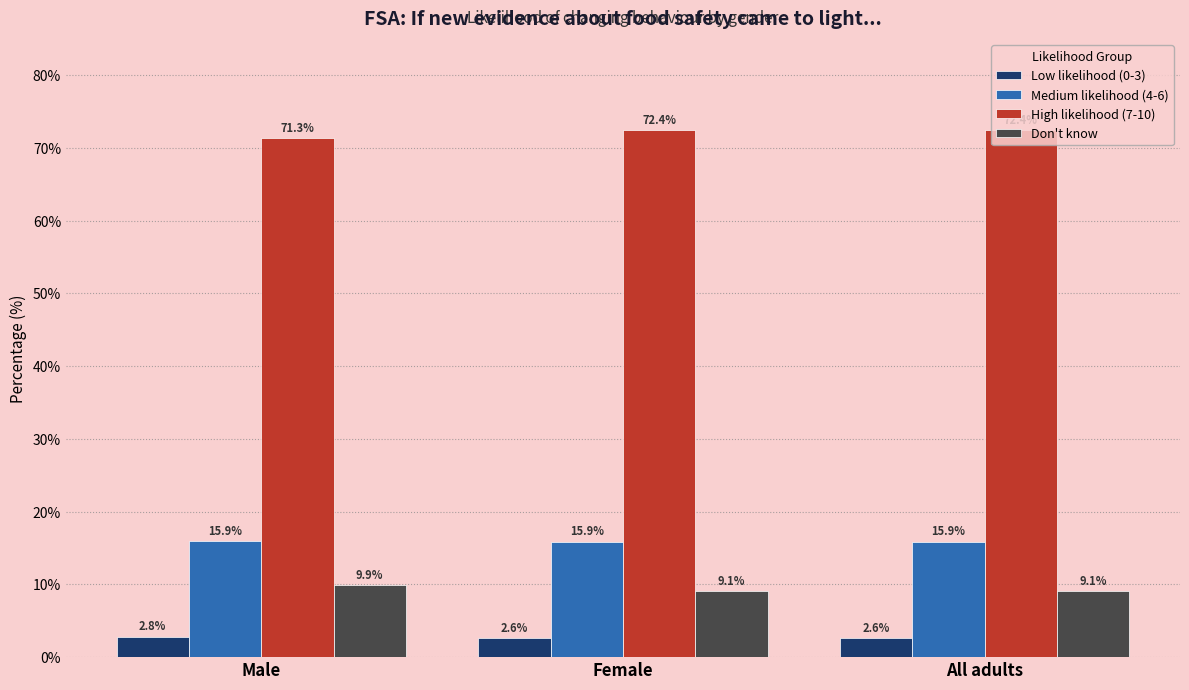

Reading left to right, extract all data points from this chart.

Low likelihood (0-3): 2.8	2.6	2.6
Medium likelihood (4-6): 15.9	15.9	15.9
High likelihood (7-10): 71.3	72.4	72.4
Don't know: 9.9	9.1	9.1